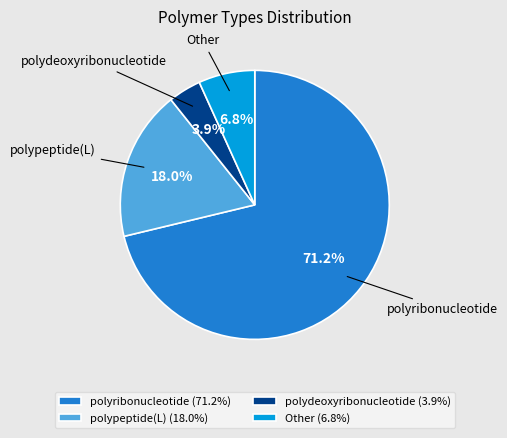

To the nearest percent, what is the difference between the largest and smallest slice percentages?

67%